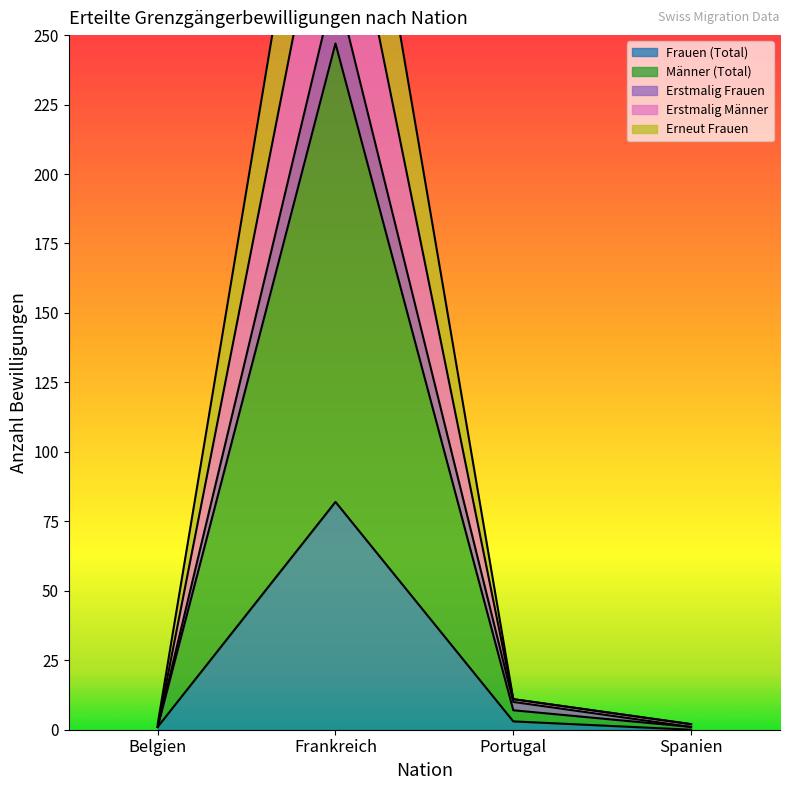

What position from the right is Belgien?

4